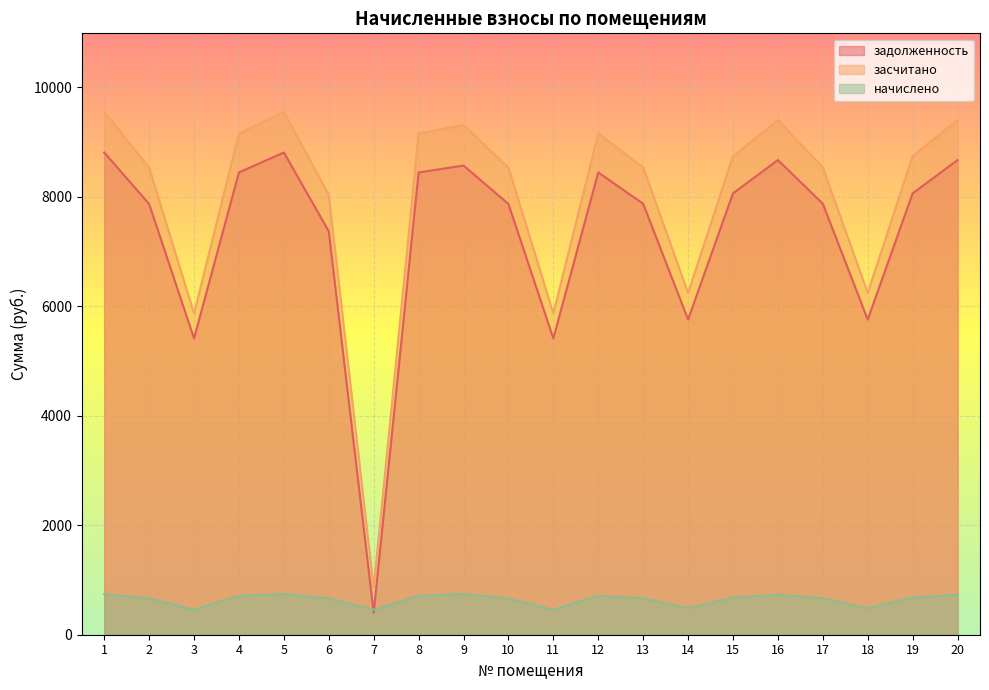

What is the lowest value of the засчитано series?

858.3